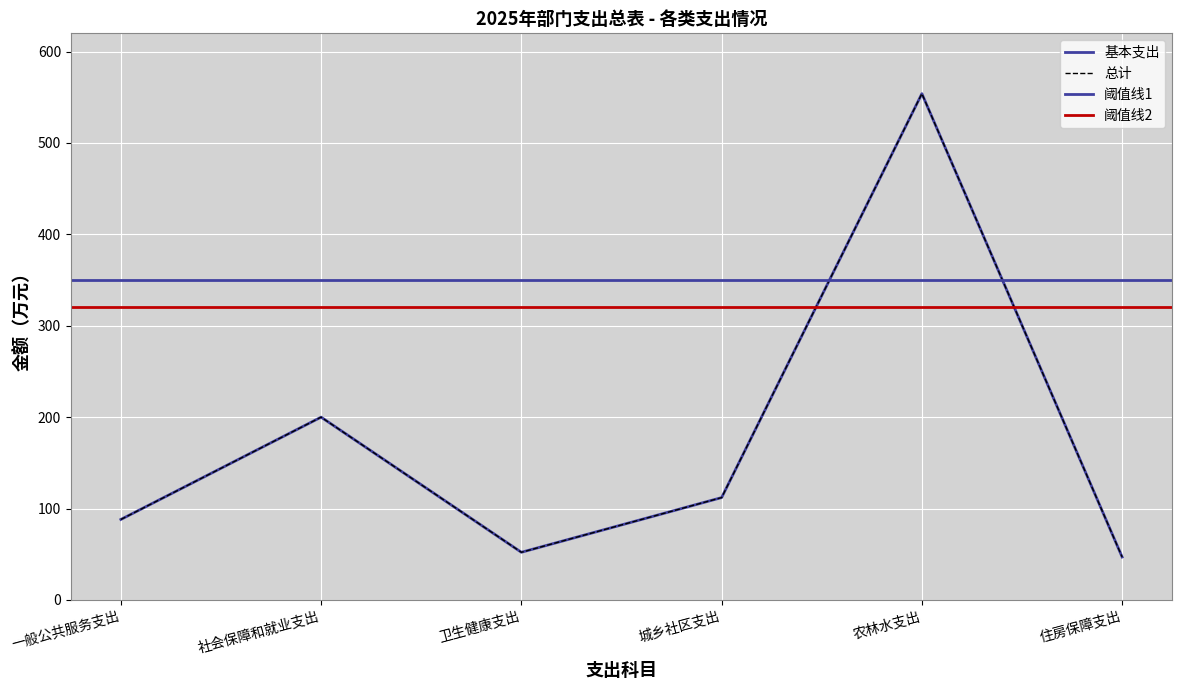

What is the difference between the 总计 values at 社会保障和就业支出 and 住房保障支出?

153.1